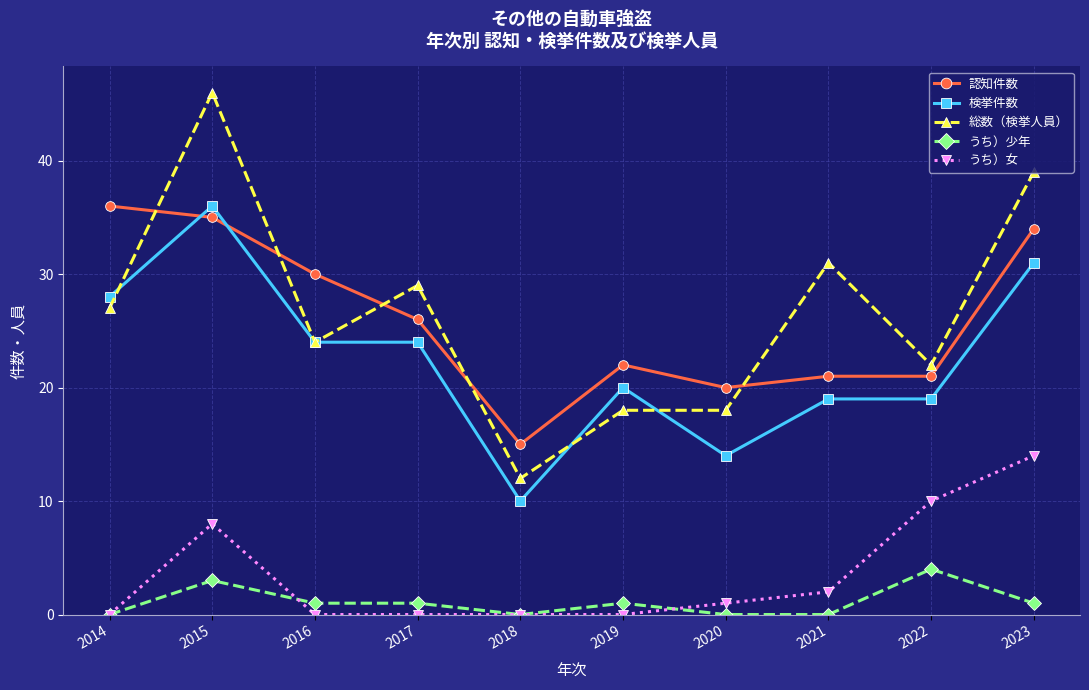

What is the maximum value for 総数（検挙人員）?

46